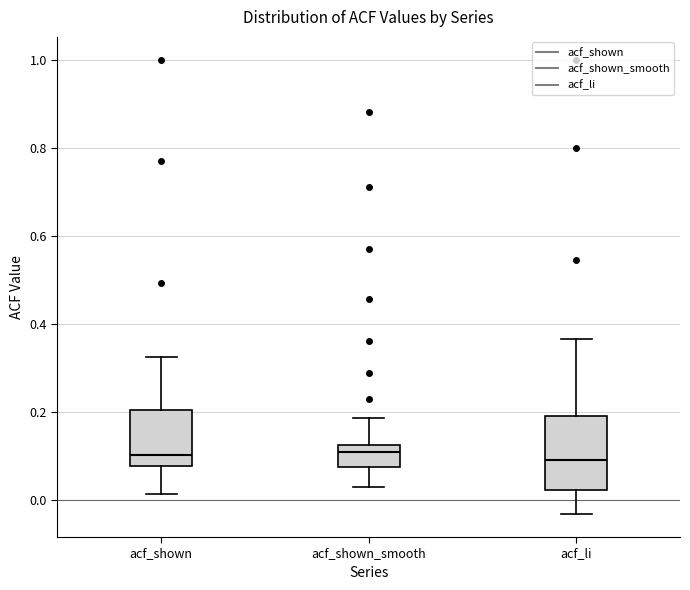

Which box is the tallest, from its lower edge to its upper edge?

acf_li